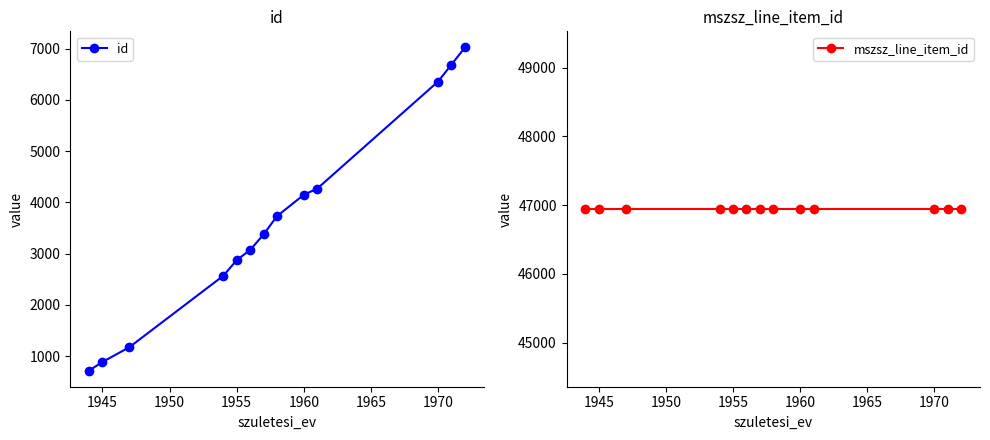

What is the spread (max minus min) of values at 1945?

46059